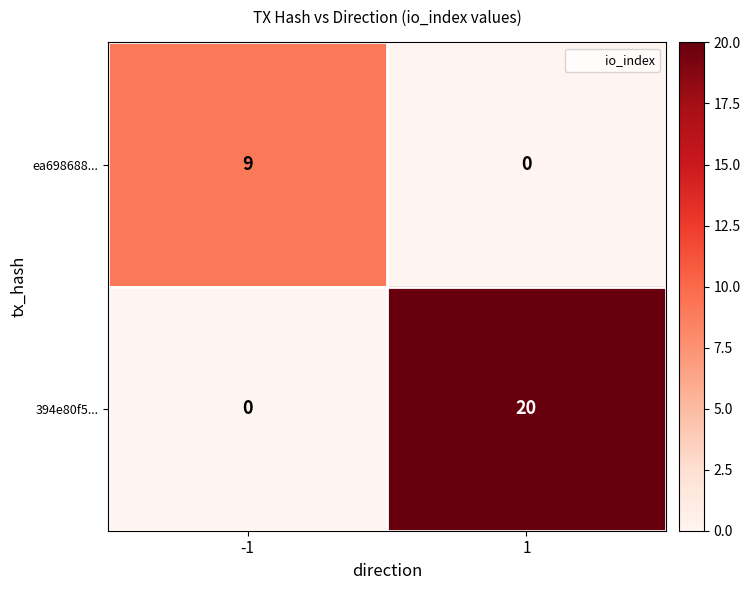

Which series changed the most between -1 and 1?

394e80f5...